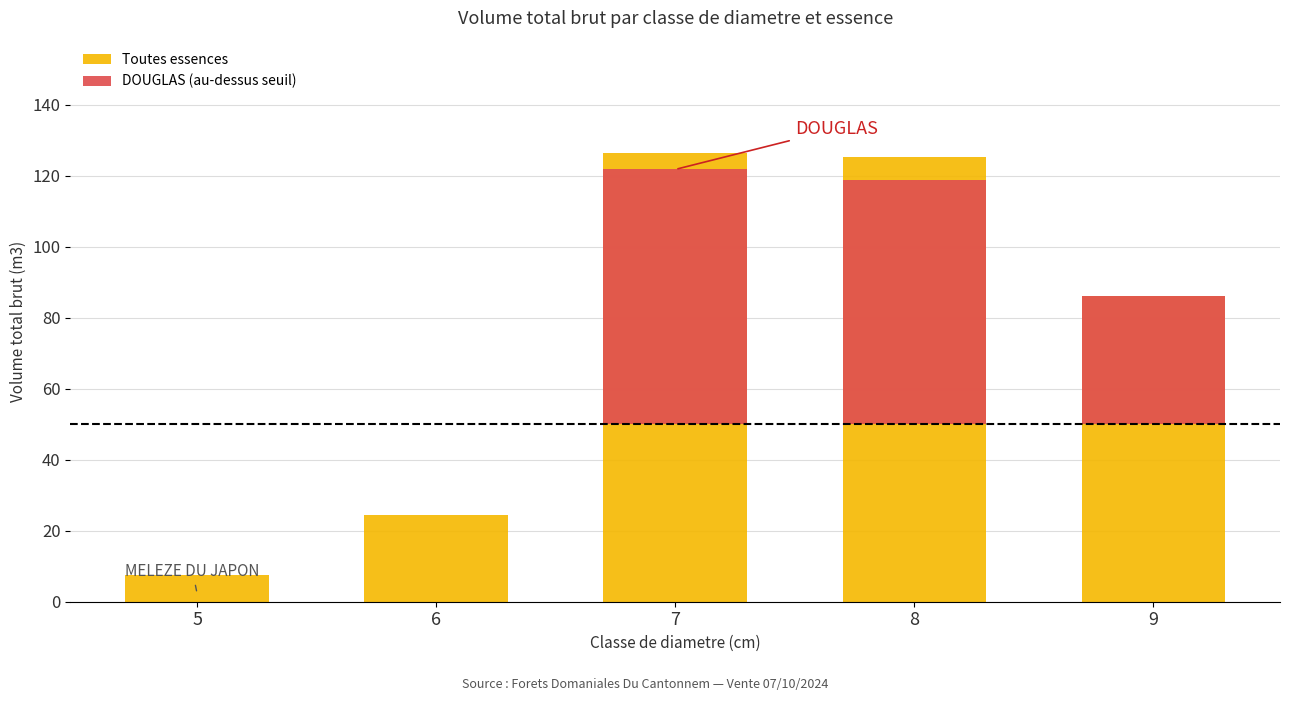

At which label does DOUGLAS (au-dessus seuil) reach its peak?

7